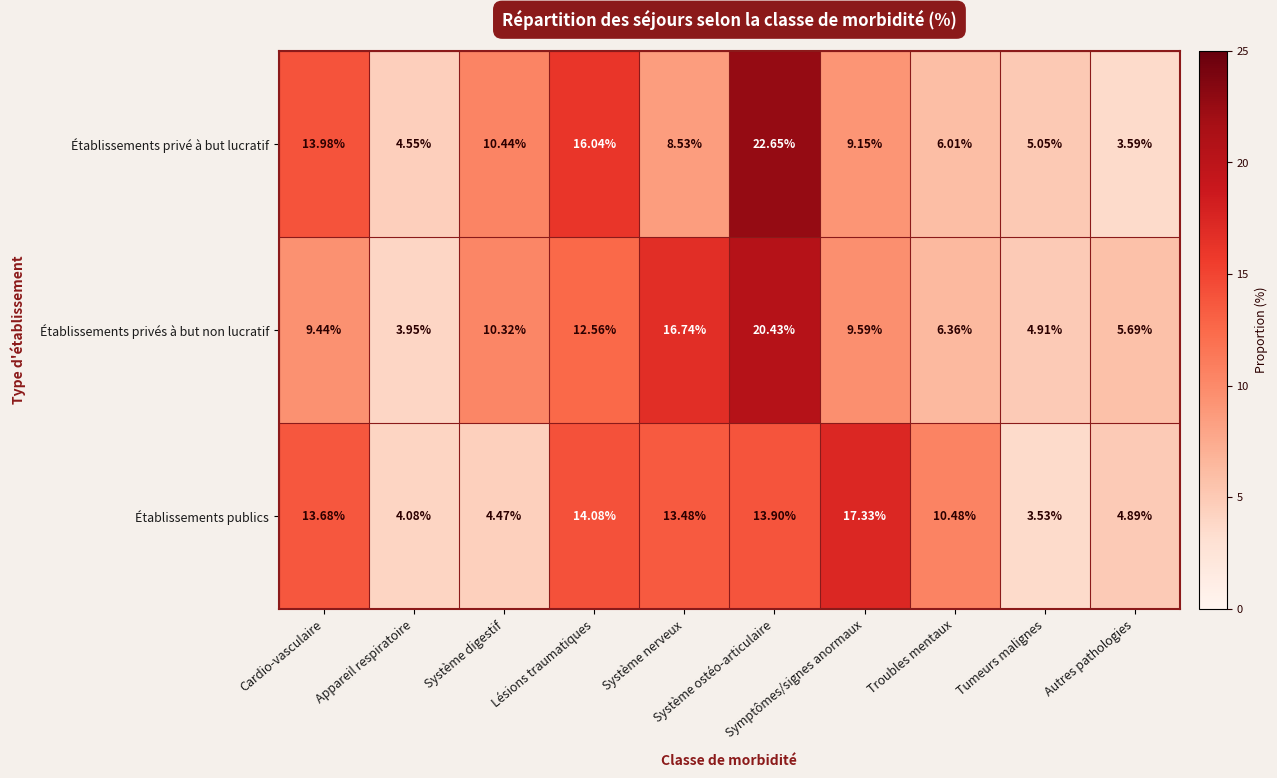

List the series in order of their peak value, highest first.

Établissements privé à but lucratif, Établissements privés à but non lucratif, Établissements publics